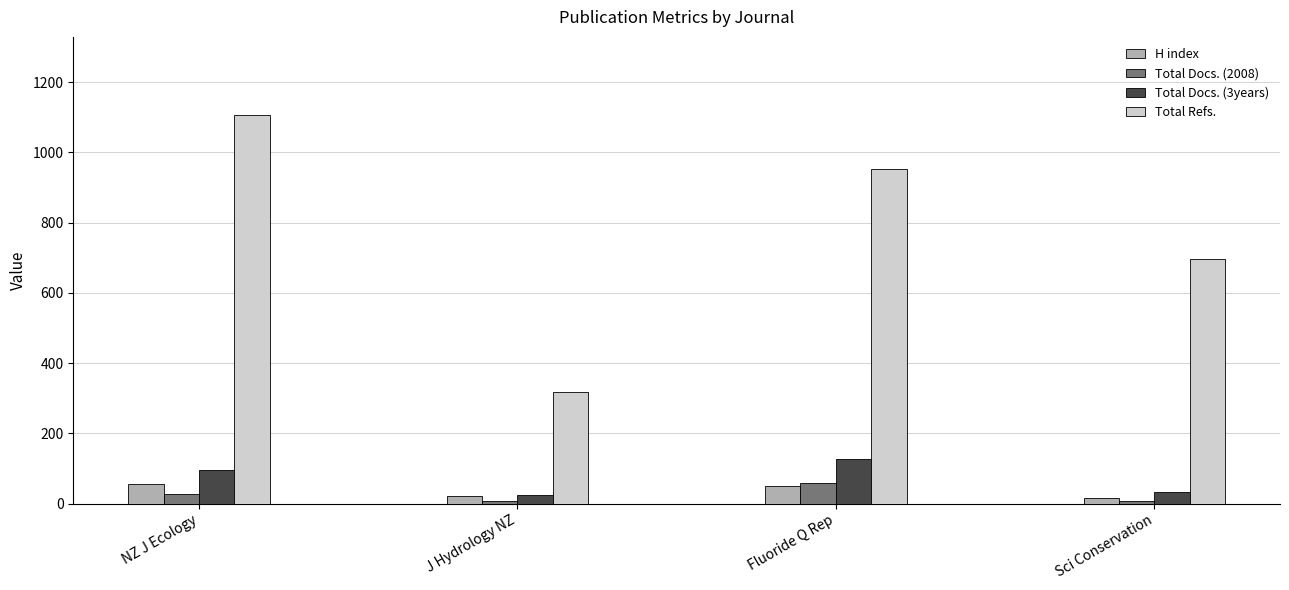

What is the greatest value displayed?

1107